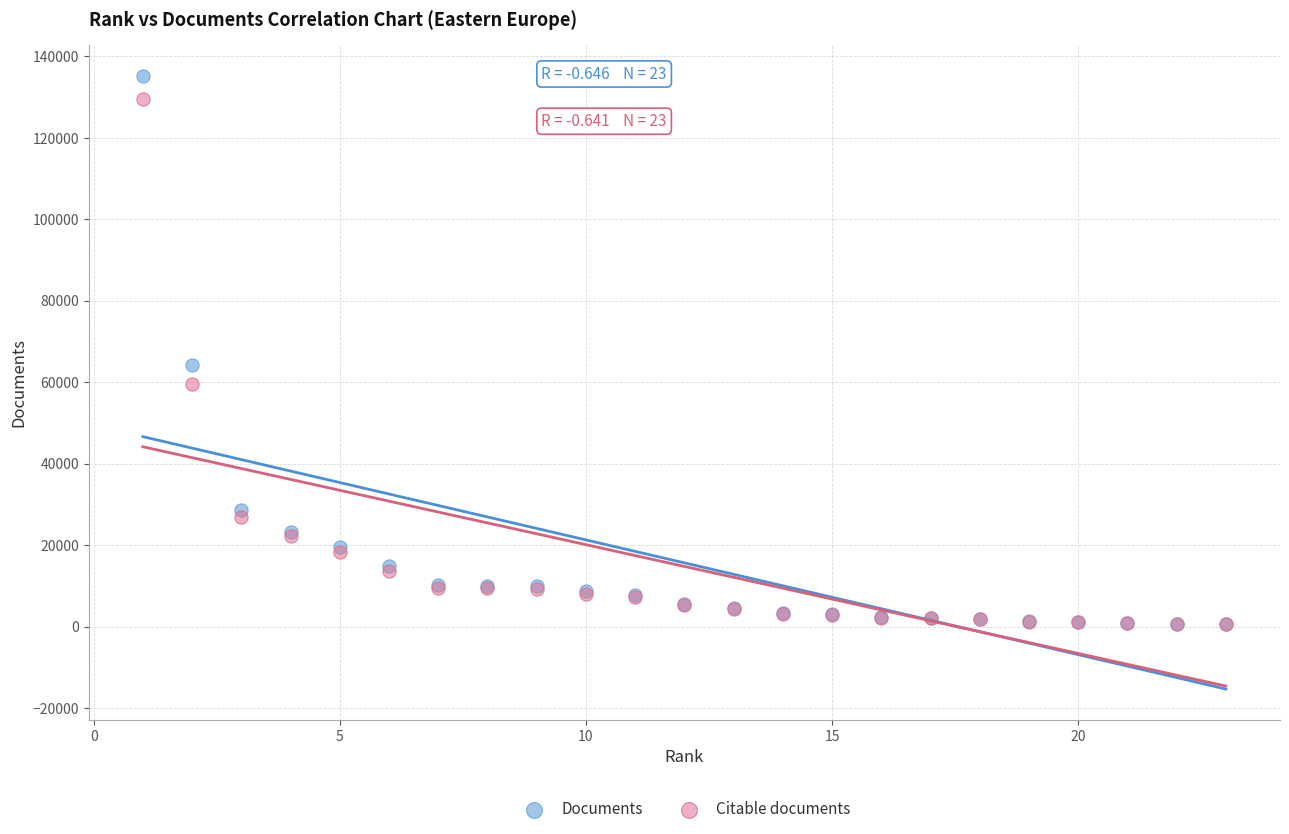

Which series reaches the maximum Y coordinate?

Documents